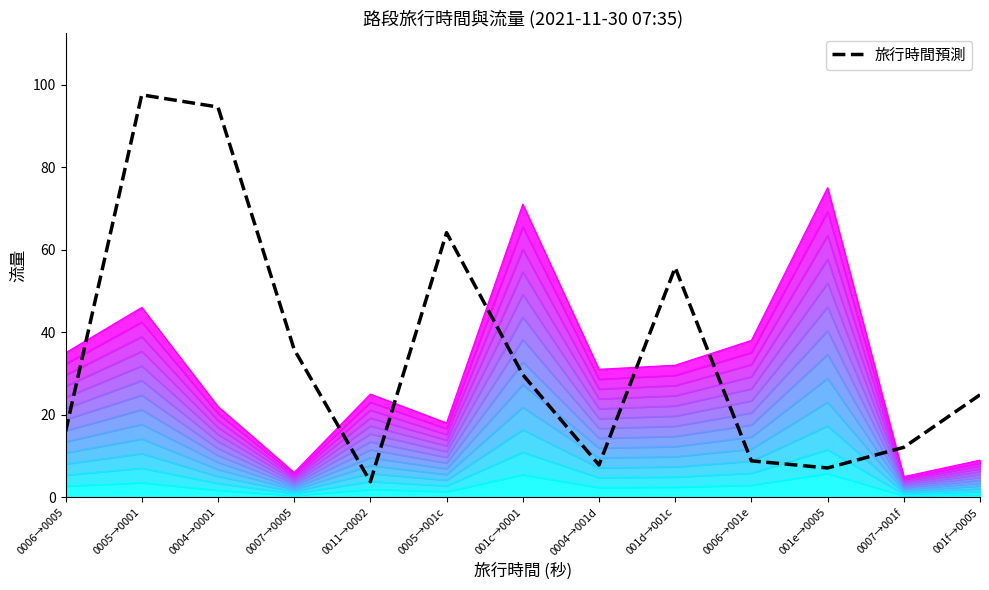

What is the maximum value shown in the chart?

97.5